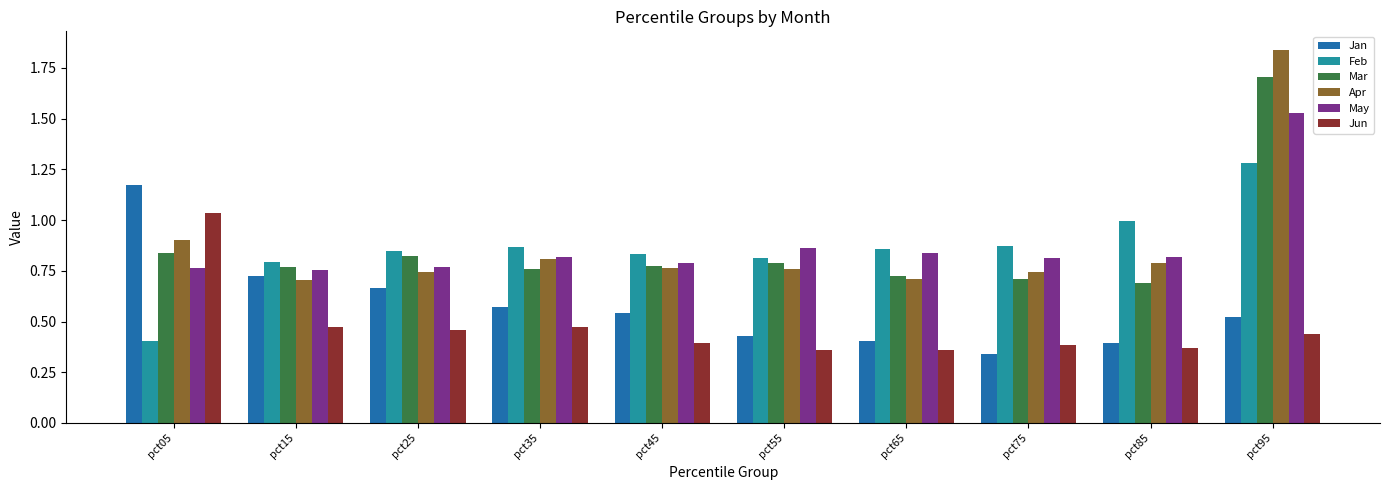

At which category is the sum across all series the highest?

pct95